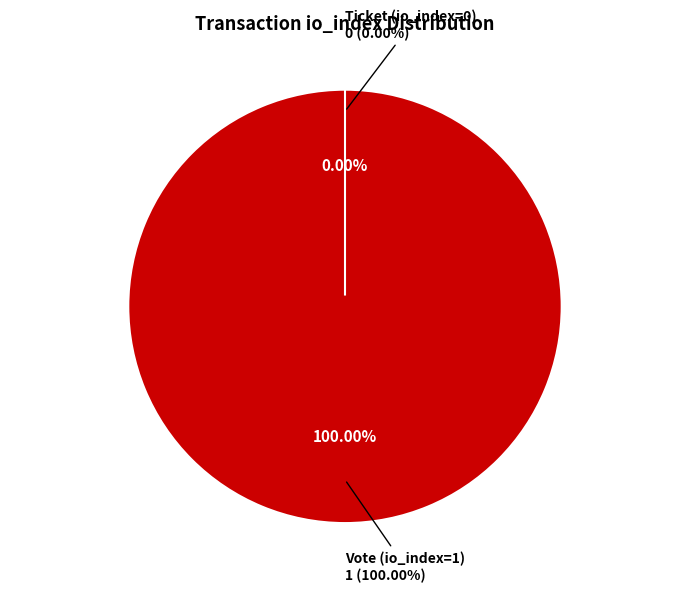

What is the smallest slice in the pie chart?

Ticket (io_index=0)